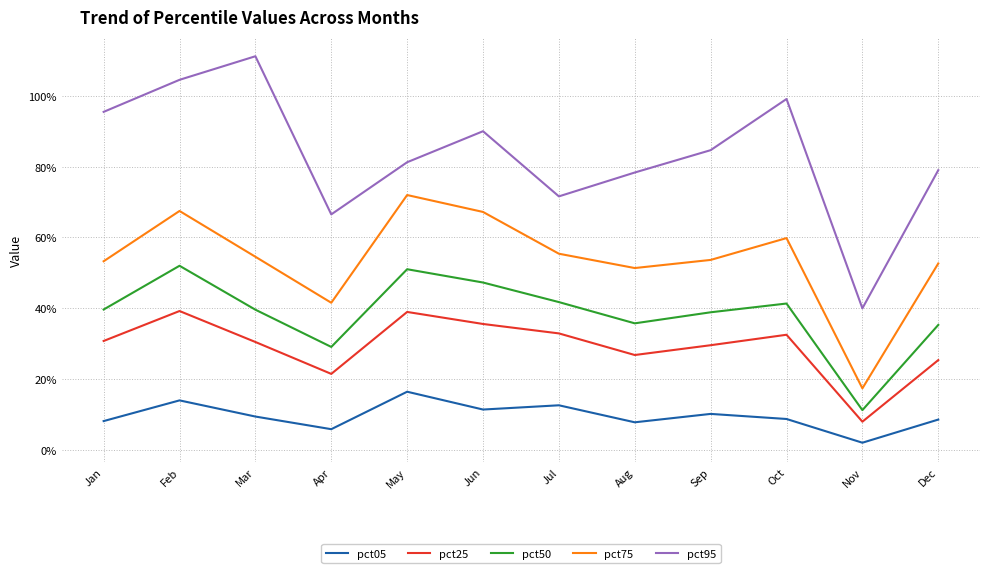

What is the lowest value of the pct25 series?

0.1